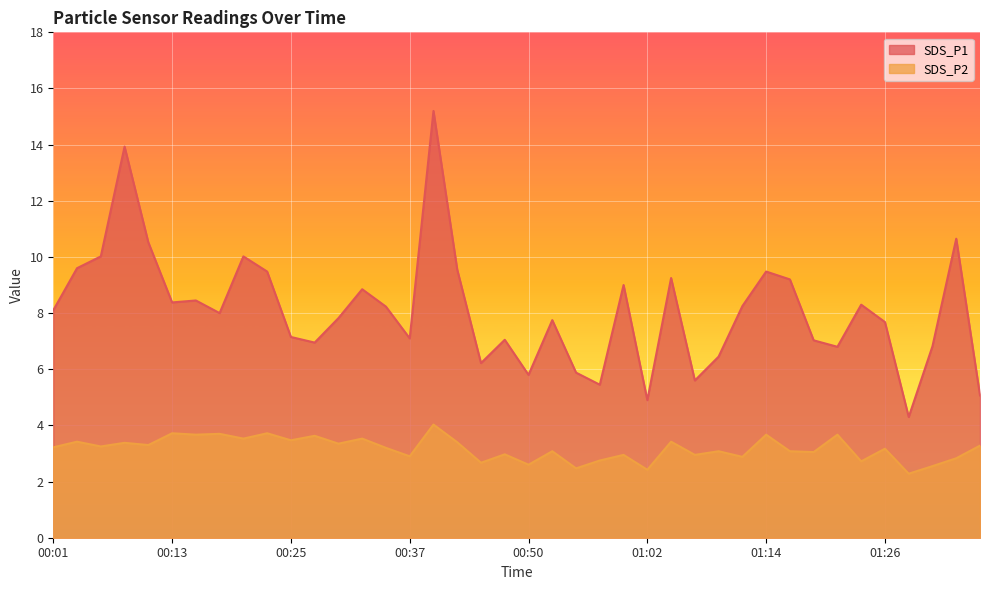

What is the total value across all series at 00:40?

19.2